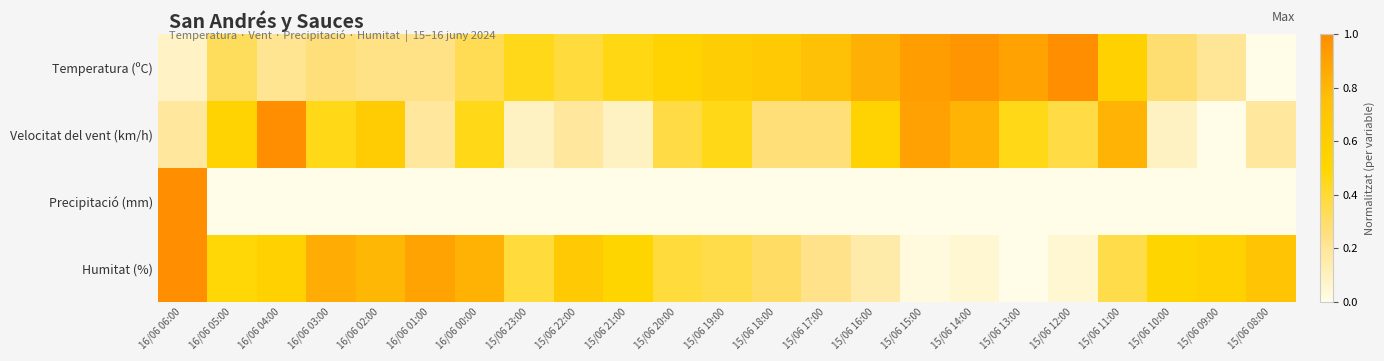

Which label corresponds to the largest value in the chart?

15/06 12:00